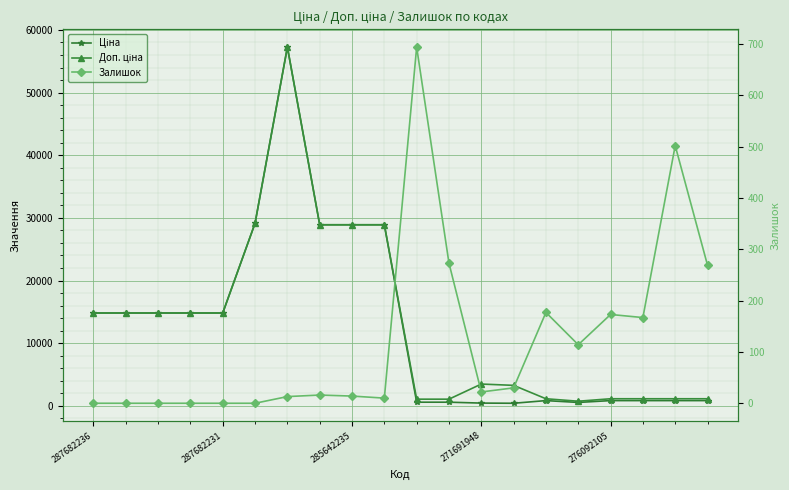

Which series changed the most between 5 and 16?

Ціна